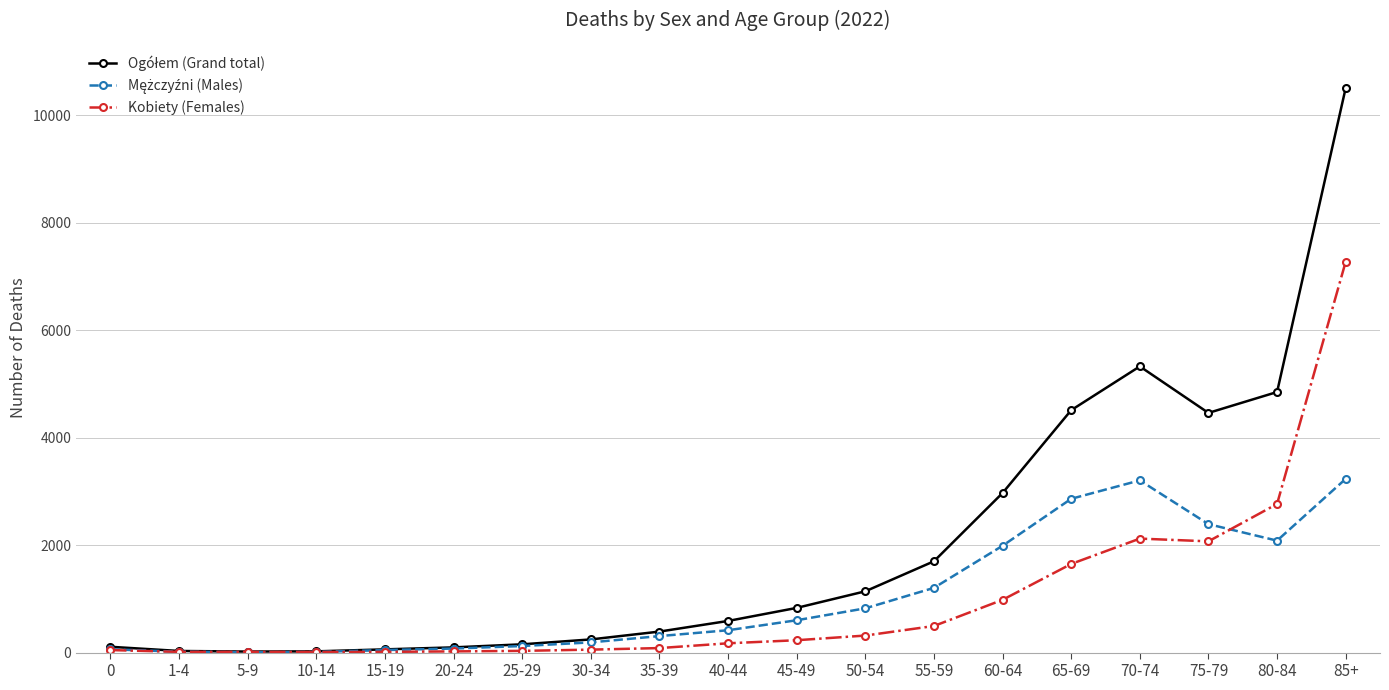

Where is Kobiety (Females) nearest to the value 3644?

80-84